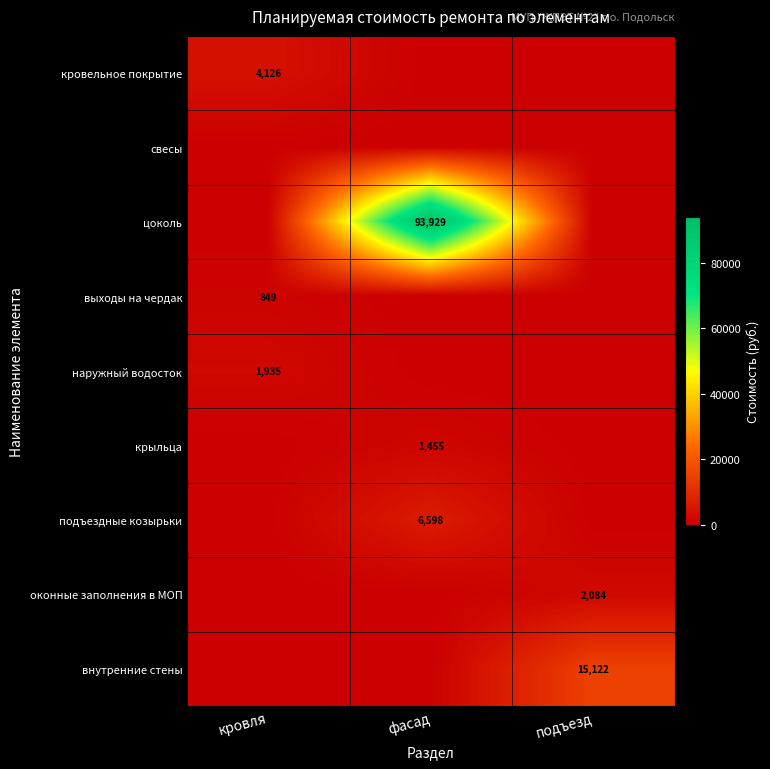

Count the number of data series in this chart.

9